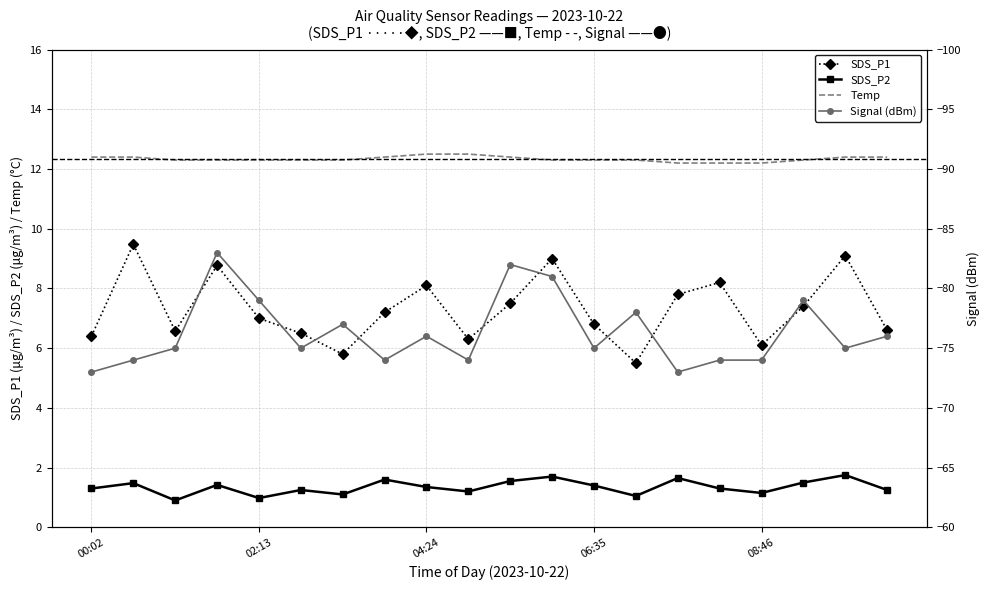

What position from the left is 07:40?

15